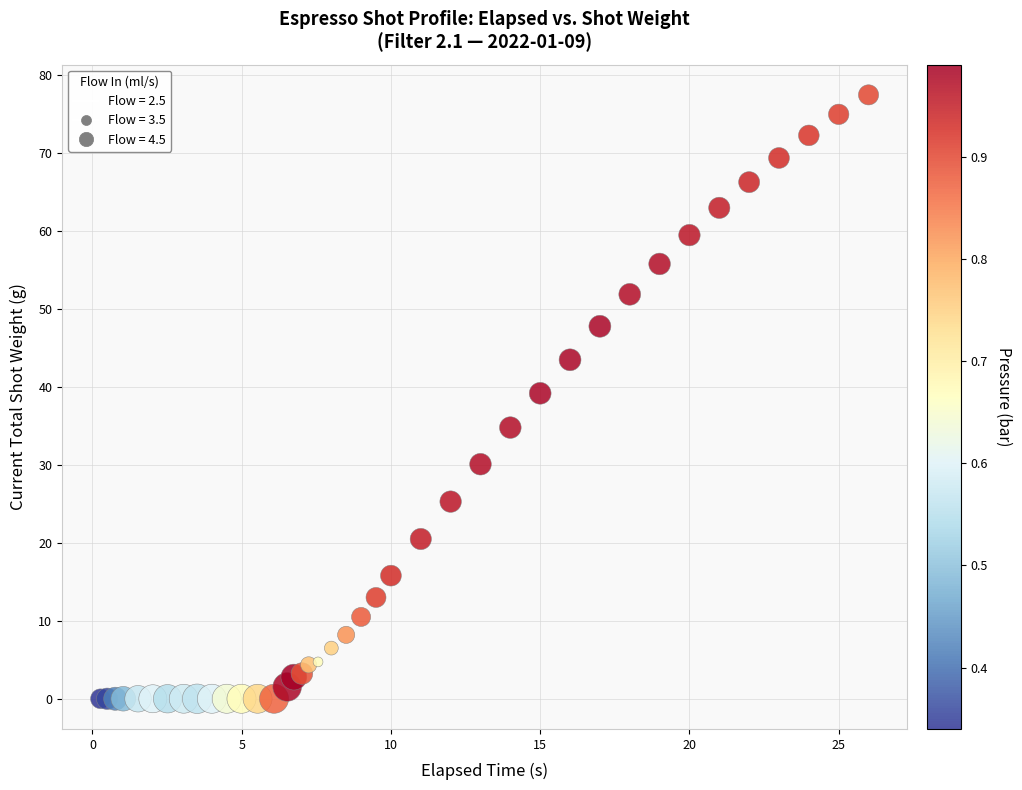

What Y value in the scatter plot is closest to 38?

39.2